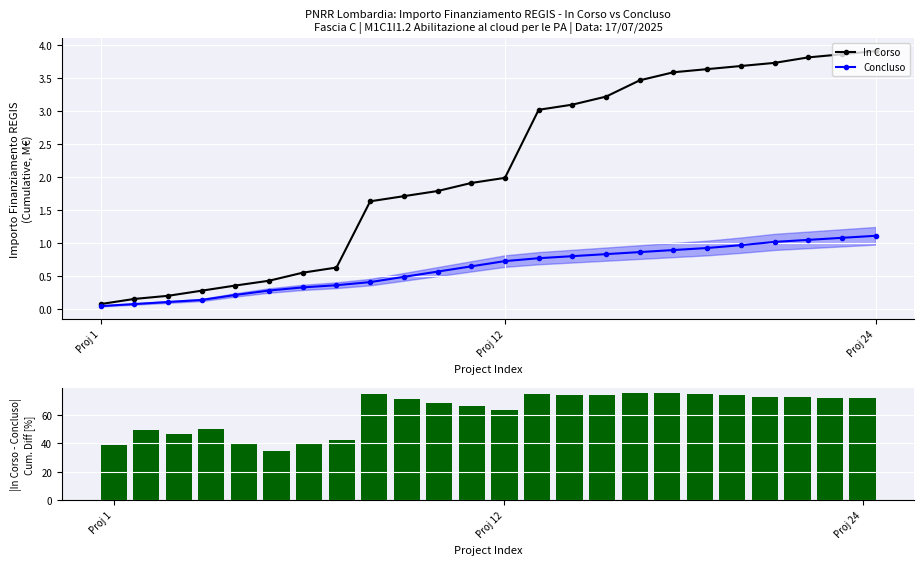

Rank the series by their maximum value, from highest to lowest.

In Corso, Concluso